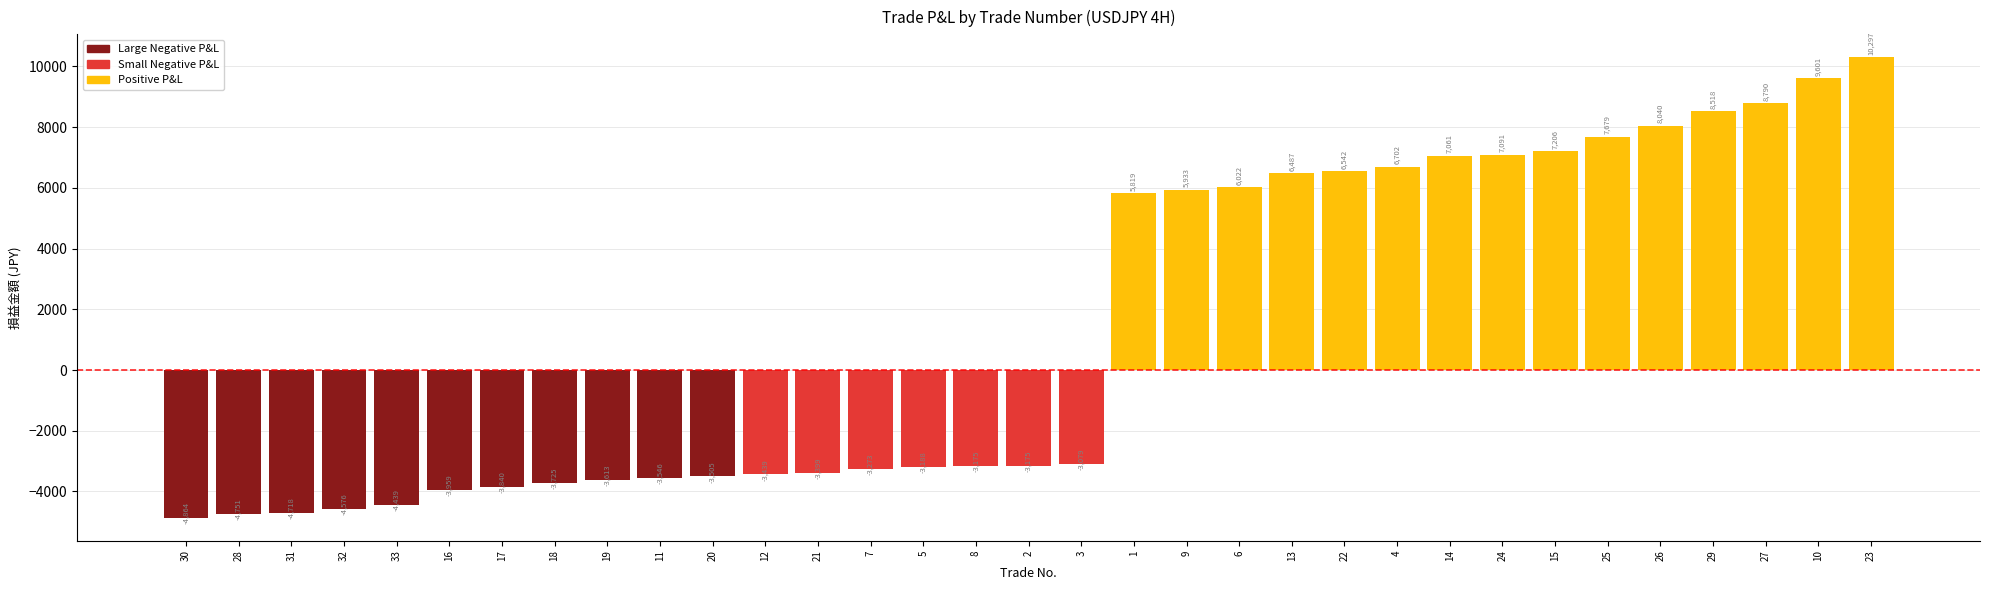

What is the label of the 22nd bar from the right?

12